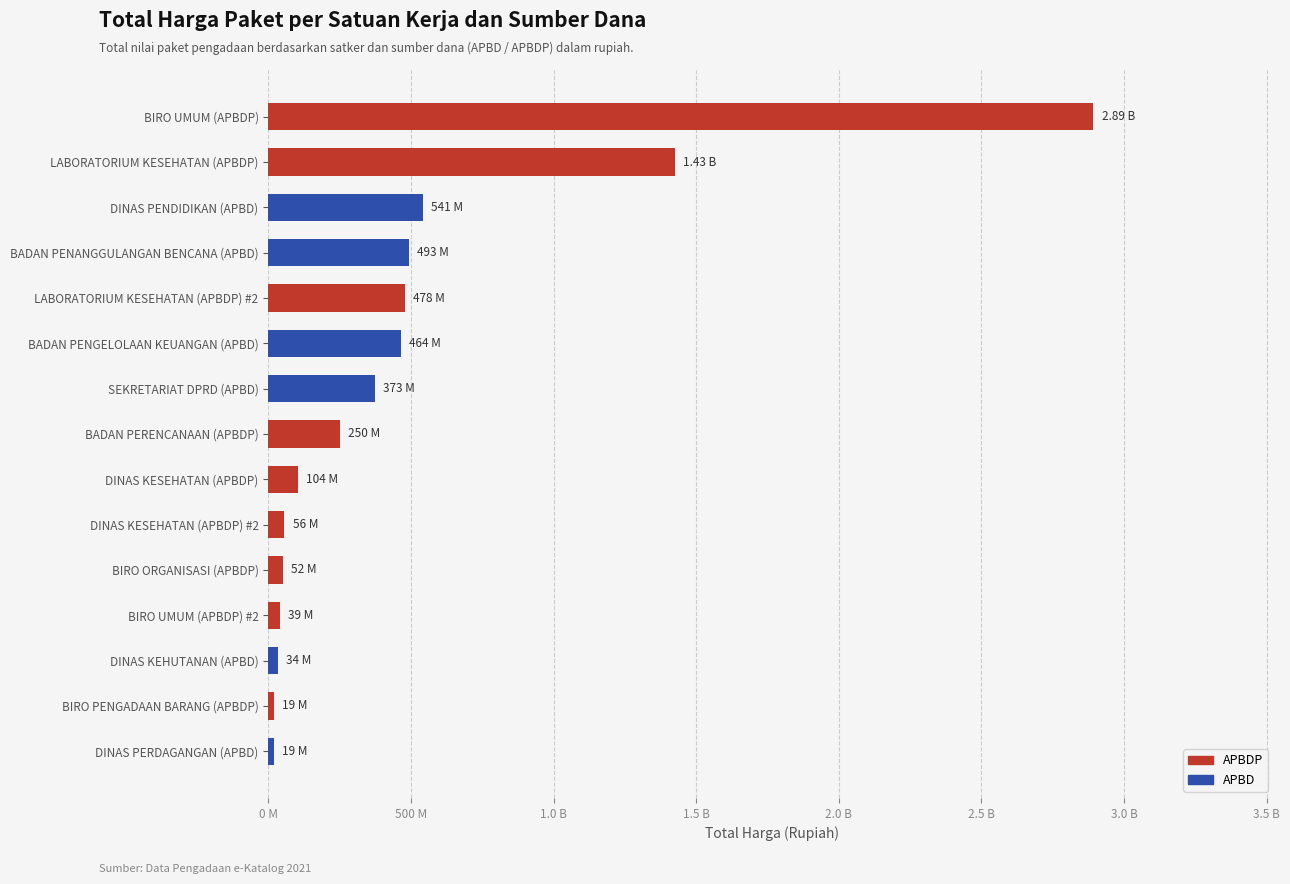

Does the chart contain any negative values?

No